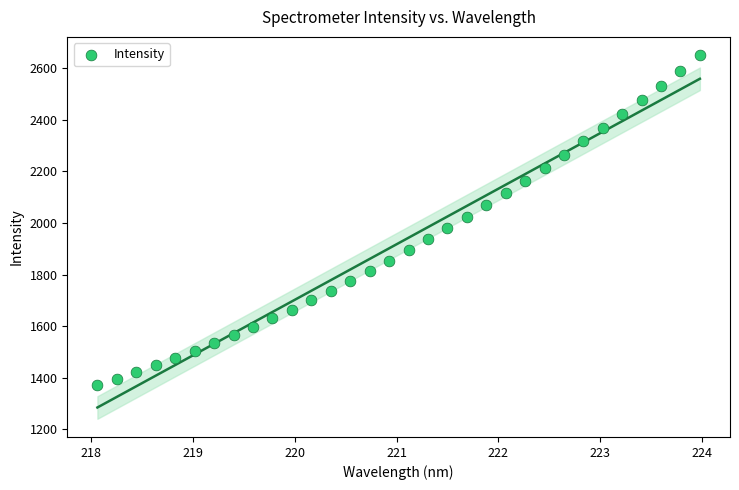

What is the range of Y values (max minus min)?

1280.2